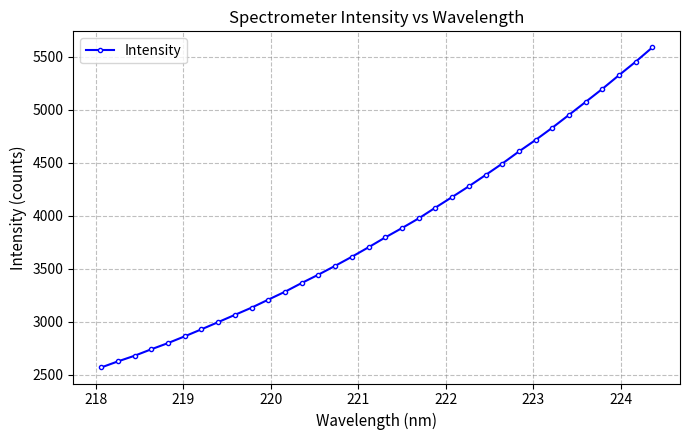

Does the chart have visible grid lines?

Yes